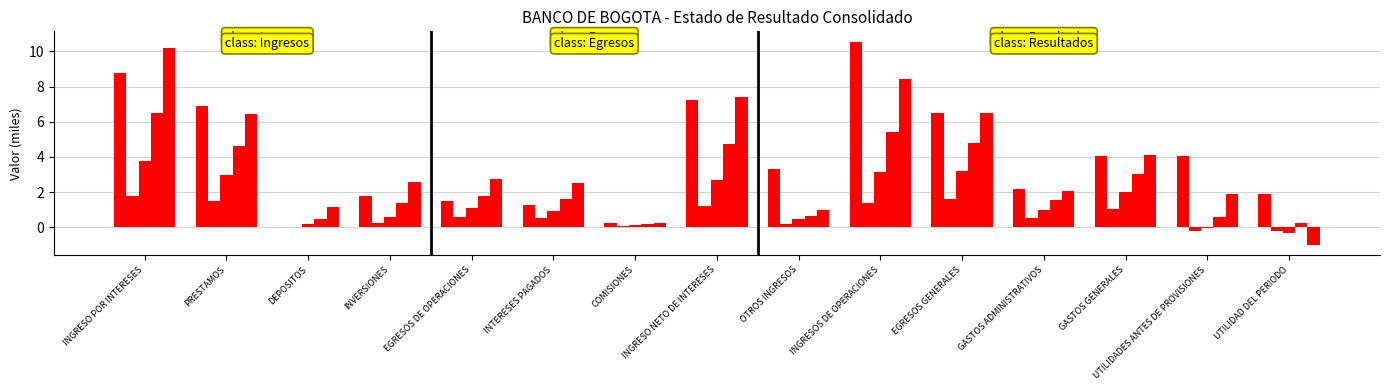

Count the number of categories in the chart.

15